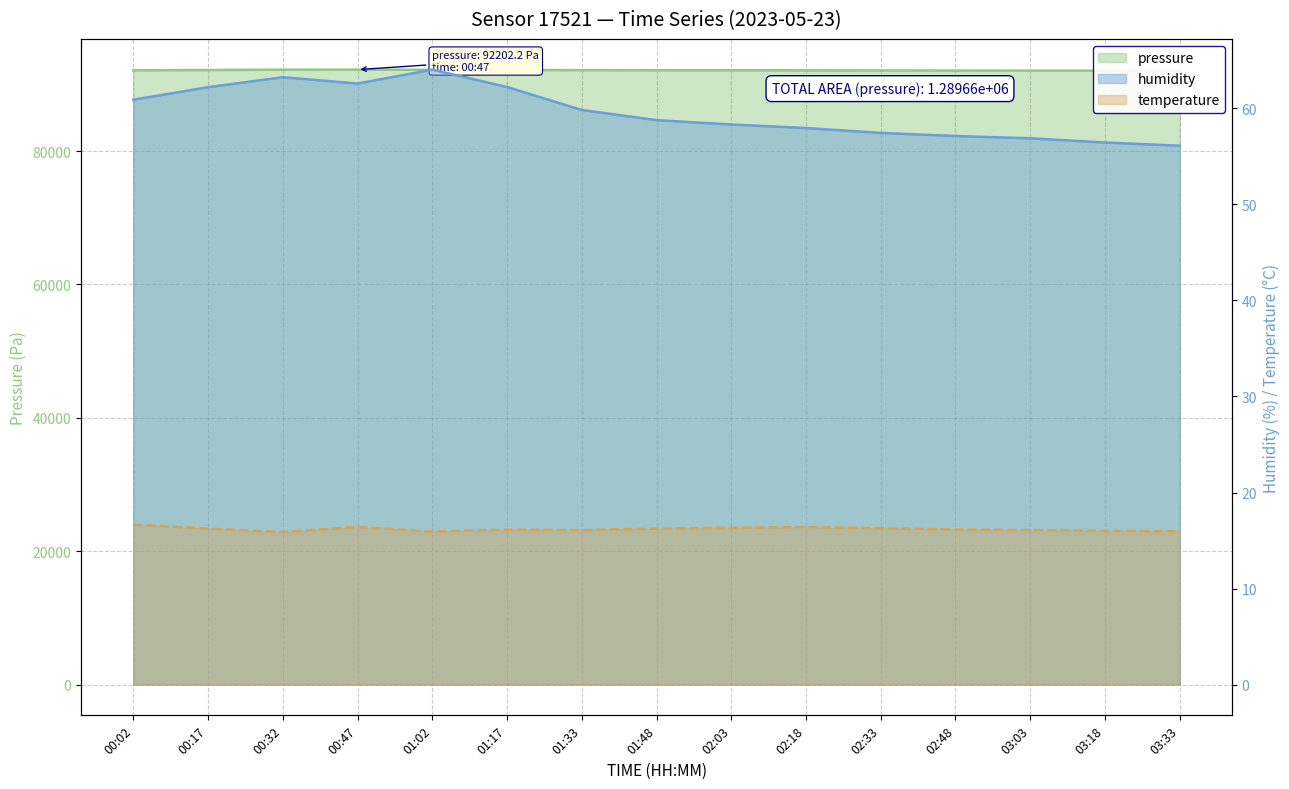

What is the label of the 11th point from the left?

02:33